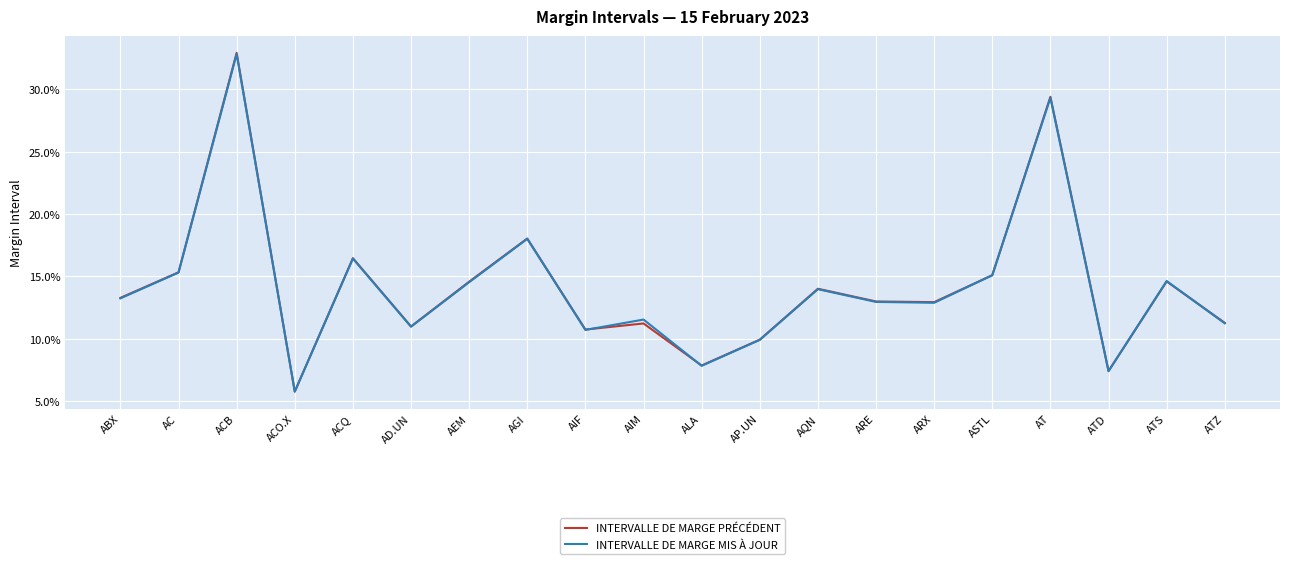

Is this an area chart (filled region under the line)?

No